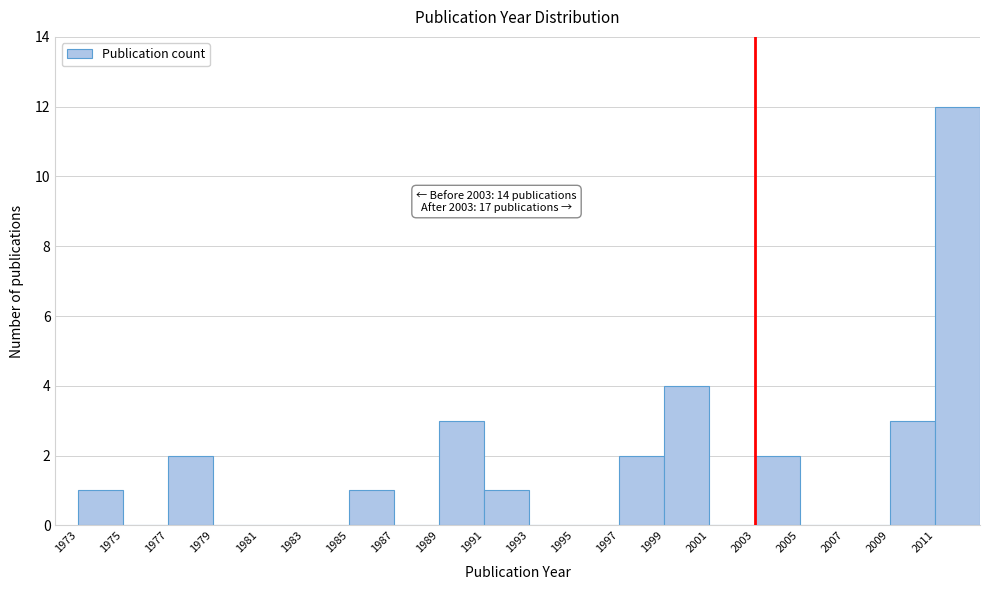

Over which range of the x-axis is the bar tallest?

2011 to 2013